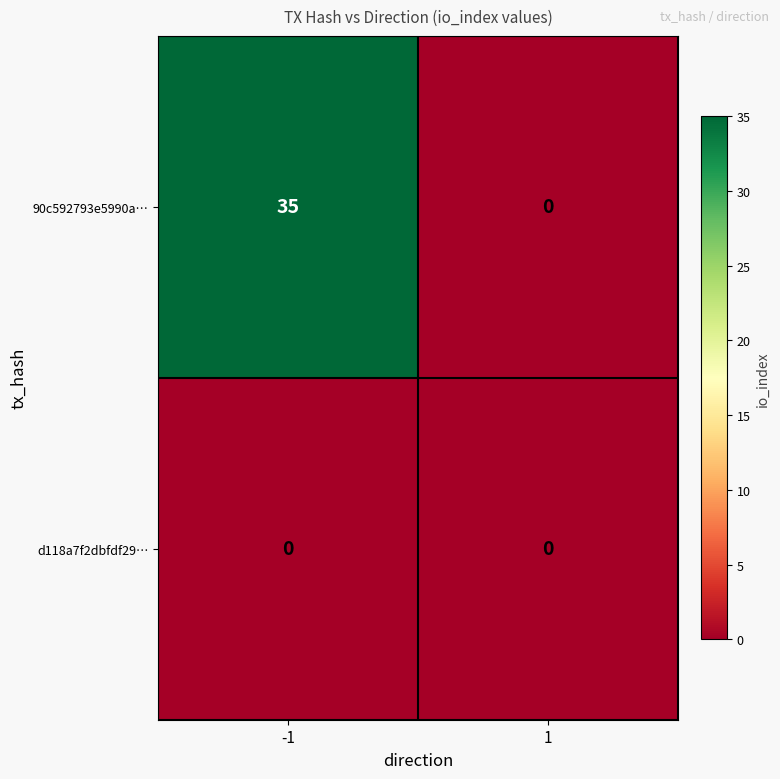

Reading left to right, what are all the values shown in this chart?

90c592793e5990a…: 35	0
d118a7f2dbfdf29…: 0	0